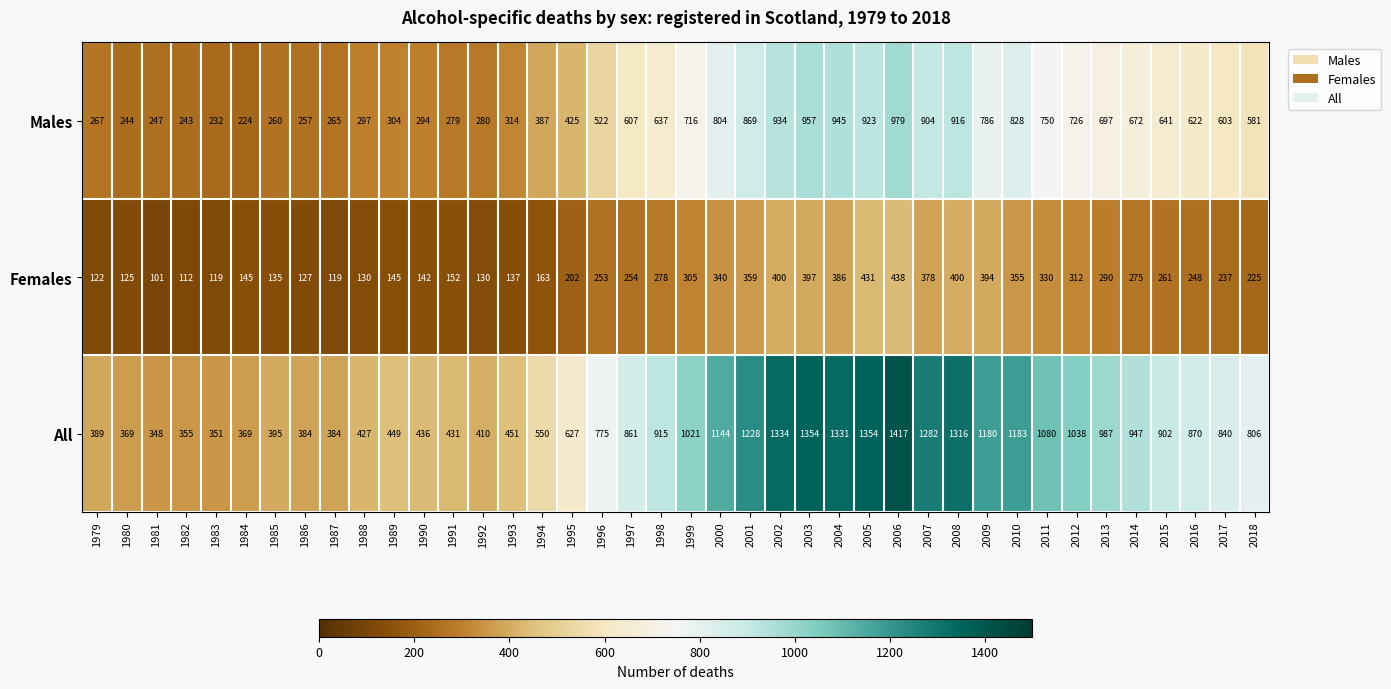

List the series in order of their peak value, lowest first.

Females, Males, All